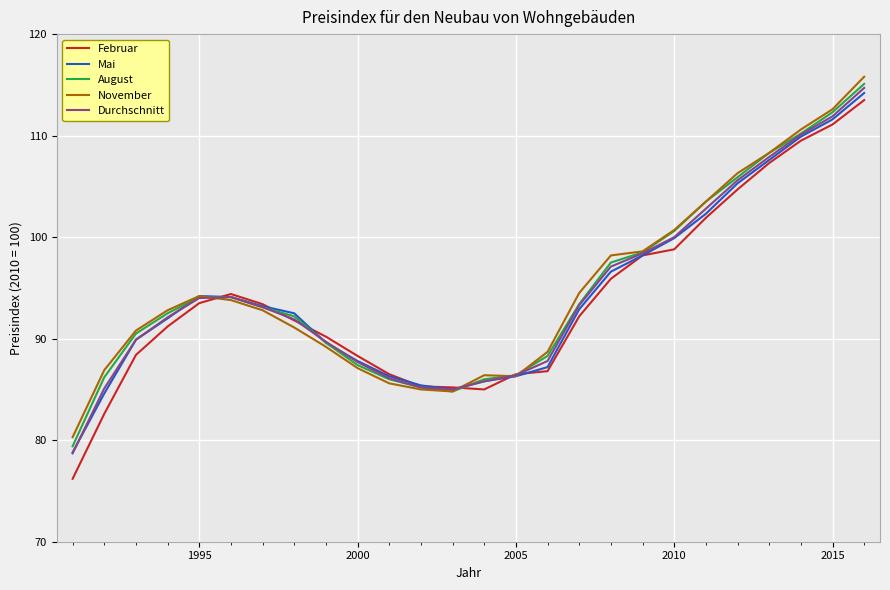

What is the maximum value shown in the chart?

115.8